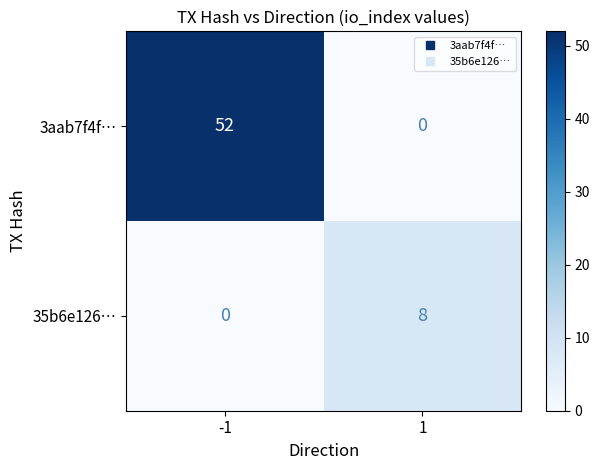

The value of 3aab7f4f… at 1 is 0. True or false?

True